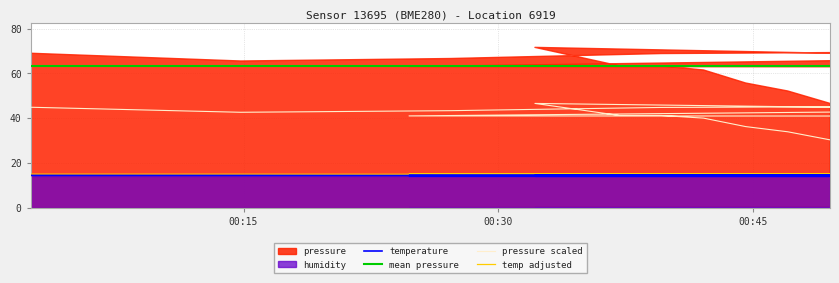

How many categories are shown in the chart?

20